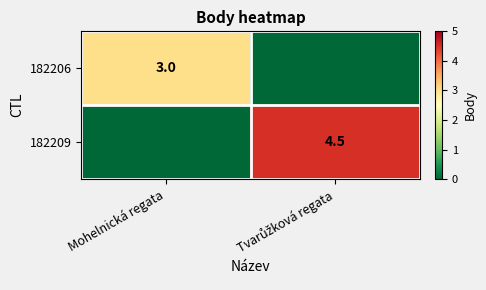

Is it true that 182206 equals 1.4 at Mohelnická regata?

False